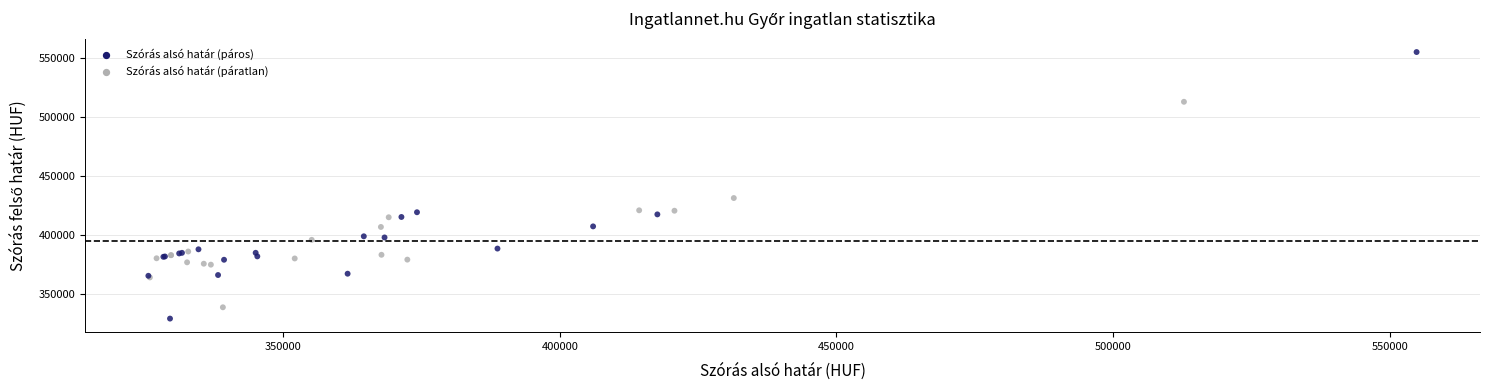

What Y value in the scatter plot is closest to 442207?

431453